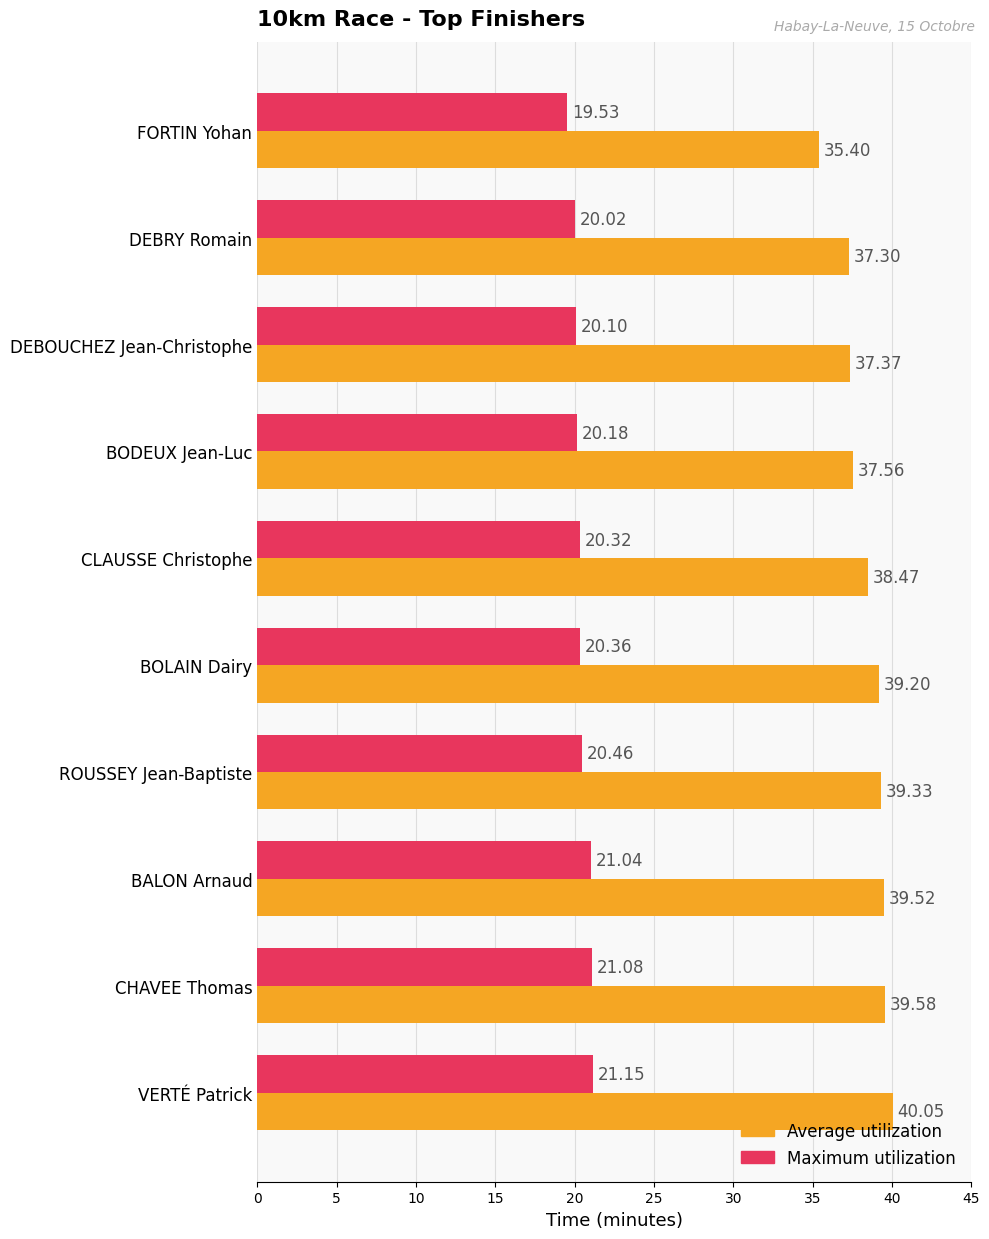

At which label does Average utilization reach its peak?

VERTÉ Patrick